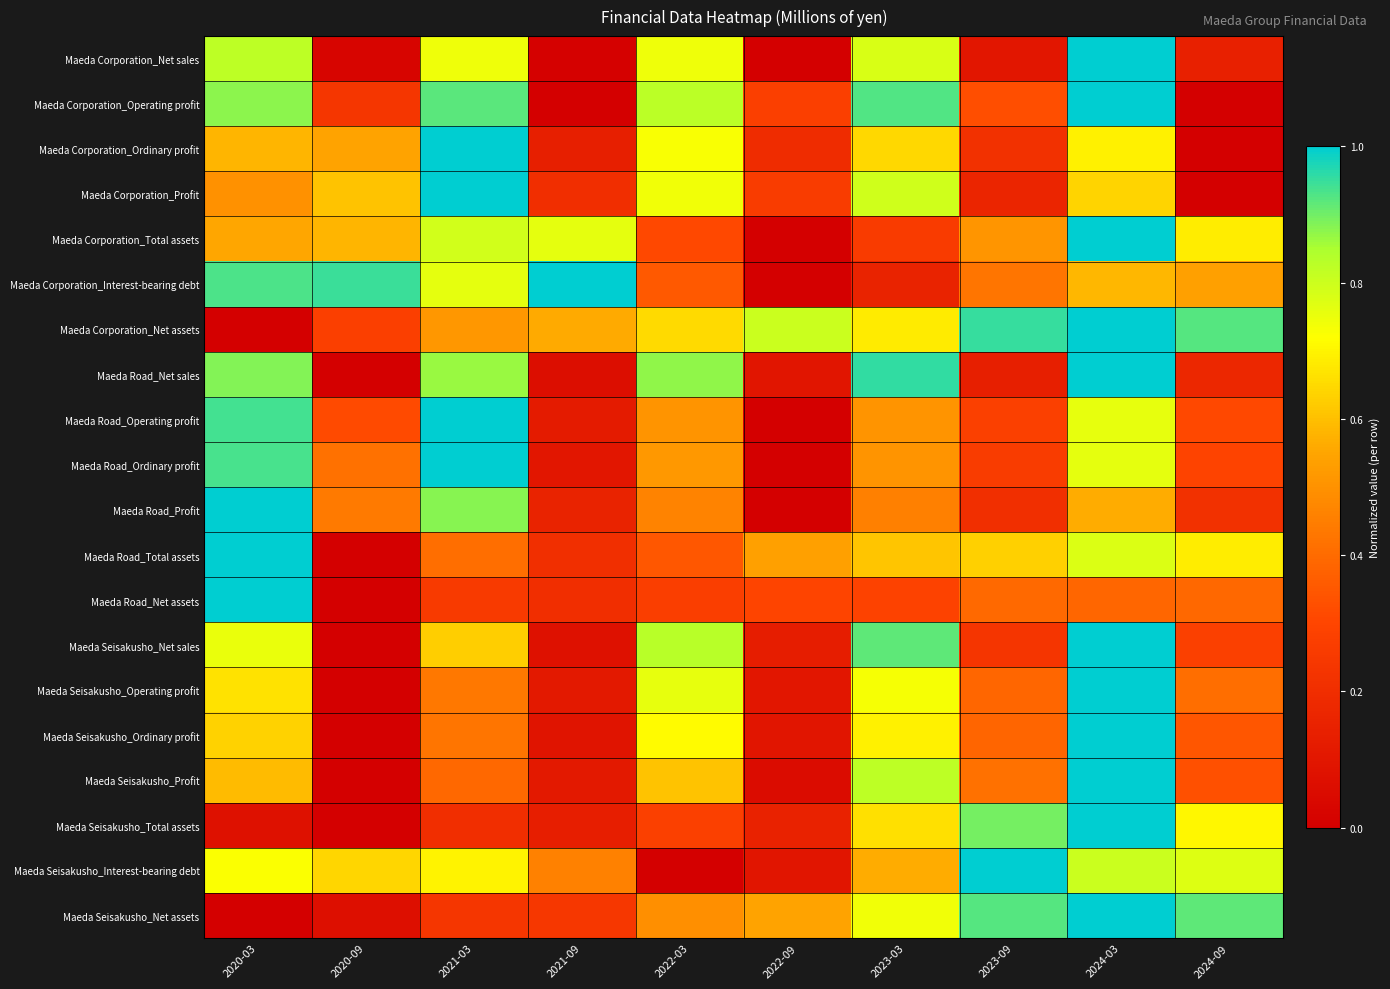

Reading right to left, what are all the values shown in this chart?

Maeda Corporation_Net sales: 2024-09=0.1	2024-03=1.0	2023-09=0.1	2023-03=0.8	2022-09=0.0	2022-03=0.7	2021-09=0.0	2021-03=0.7	2020-09=0.0	2020-03=0.8
Maeda Corporation_Operating profit: 2024-09=0.0	2024-03=1.0	2023-09=0.3	2023-03=0.9	2022-09=0.3	2022-03=0.8	2021-09=0.0	2021-03=0.9	2020-09=0.2	2020-03=0.9
Maeda Corporation_Ordinary profit: 2024-09=0.0	2024-03=0.7	2023-09=0.2	2023-03=0.6	2022-09=0.2	2022-03=0.7	2021-09=0.1	2021-03=1.0	2020-09=0.5	2020-03=0.6
Maeda Corporation_Profit: 2024-09=0.0	2024-03=0.6	2023-09=0.2	2023-03=0.8	2022-09=0.3	2022-03=0.7	2021-09=0.2	2021-03=1.0	2020-09=0.6	2020-03=0.5
Maeda Corporation_Total assets: 2024-09=0.7	2024-03=1.0	2023-09=0.5	2023-03=0.3	2022-09=0.0	2022-03=0.3	2021-09=0.8	2021-03=0.8	2020-09=0.6	2020-03=0.6
Maeda Corporation_Interest-bearing debt: 2024-09=0.5	2024-03=0.6	2023-09=0.4	2023-03=0.2	2022-09=0.0	2022-03=0.4	2021-09=1.0	2021-03=0.8	2020-09=0.9	2020-03=0.9
Maeda Corporation_Net assets: 2024-09=0.9	2024-03=1.0	2023-09=1.0	2023-03=0.7	2022-09=0.8	2022-03=0.6	2021-09=0.6	2021-03=0.5	2020-09=0.3	2020-03=0.0
Maeda Road_Net sales: 2024-09=0.2	2024-03=1.0	2023-09=0.1	2023-03=1.0	2022-09=0.1	2022-03=0.9	2021-09=0.1	2021-03=0.9	2020-09=0.0	2020-03=0.9
Maeda Road_Operating profit: 2024-09=0.3	2024-03=0.8	2023-09=0.3	2023-03=0.5	2022-09=0.0	2022-03=0.5	2021-09=0.1	2021-03=1.0	2020-09=0.3	2020-03=0.9
Maeda Road_Ordinary profit: 2024-09=0.3	2024-03=0.8	2023-09=0.3	2023-03=0.5	2022-09=0.0	2022-03=0.5	2021-09=0.1	2021-03=1.0	2020-09=0.4	2020-03=0.9
Maeda Road_Profit: 2024-09=0.2	2024-03=0.6	2023-09=0.2	2023-03=0.5	2022-09=0.0	2022-03=0.5	2021-09=0.2	2021-03=0.9	2020-09=0.4	2020-03=1.0
Maeda Road_Total assets: 2024-09=0.7	2024-03=0.8	2023-09=0.6	2023-03=0.6	2022-09=0.5	2022-03=0.3	2021-09=0.2	2021-03=0.4	2020-09=0.0	2020-03=1.0
Maeda Road_Net assets: 2024-09=0.4	2024-03=0.4	2023-09=0.4	2023-03=0.3	2022-09=0.3	2022-03=0.3	2021-09=0.2	2021-03=0.3	2020-09=0.0	2020-03=1.0
Maeda Seisakusho_Net sales: 2024-09=0.3	2024-03=1.0	2023-09=0.2	2023-03=0.9	2022-09=0.1	2022-03=0.8	2021-09=0.1	2021-03=0.6	2020-09=0.0	2020-03=0.8
Maeda Seisakusho_Operating profit: 2024-09=0.4	2024-03=1.0	2023-09=0.4	2023-03=0.7	2022-09=0.1	2022-03=0.8	2021-09=0.1	2021-03=0.4	2020-09=0.0	2020-03=0.7
Maeda Seisakusho_Ordinary profit: 2024-09=0.3	2024-03=1.0	2023-09=0.4	2023-03=0.7	2022-09=0.1	2022-03=0.7	2021-09=0.1	2021-03=0.4	2020-09=0.0	2020-03=0.6
Maeda Seisakusho_Profit: 2024-09=0.3	2024-03=1.0	2023-09=0.4	2023-03=0.8	2022-09=0.1	2022-03=0.6	2021-09=0.1	2021-03=0.4	2020-09=0.0	2020-03=0.6
Maeda Seisakusho_Total assets: 2024-09=0.7	2024-03=1.0	2023-09=0.9	2023-03=0.7	2022-09=0.1	2022-03=0.3	2021-09=0.1	2021-03=0.2	2020-09=0.0	2020-03=0.1
Maeda Seisakusho_Interest-bearing debt: 2024-09=0.8	2024-03=0.8	2023-09=1.0	2023-03=0.6	2022-09=0.1	2022-03=0.0	2021-09=0.5	2021-03=0.7	2020-09=0.6	2020-03=0.7
Maeda Seisakusho_Net assets: 2024-09=0.9	2024-03=1.0	2023-09=0.9	2023-03=0.7	2022-09=0.5	2022-03=0.5	2021-09=0.2	2021-03=0.2	2020-09=0.1	2020-03=0.0